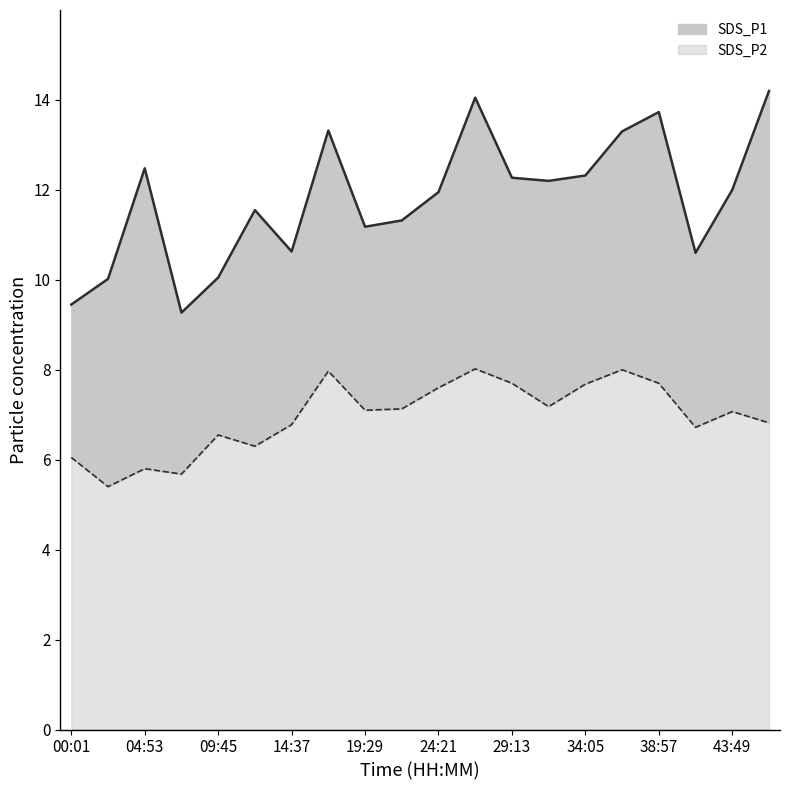

At which label is SDS_P2 closest to 6?

00:01